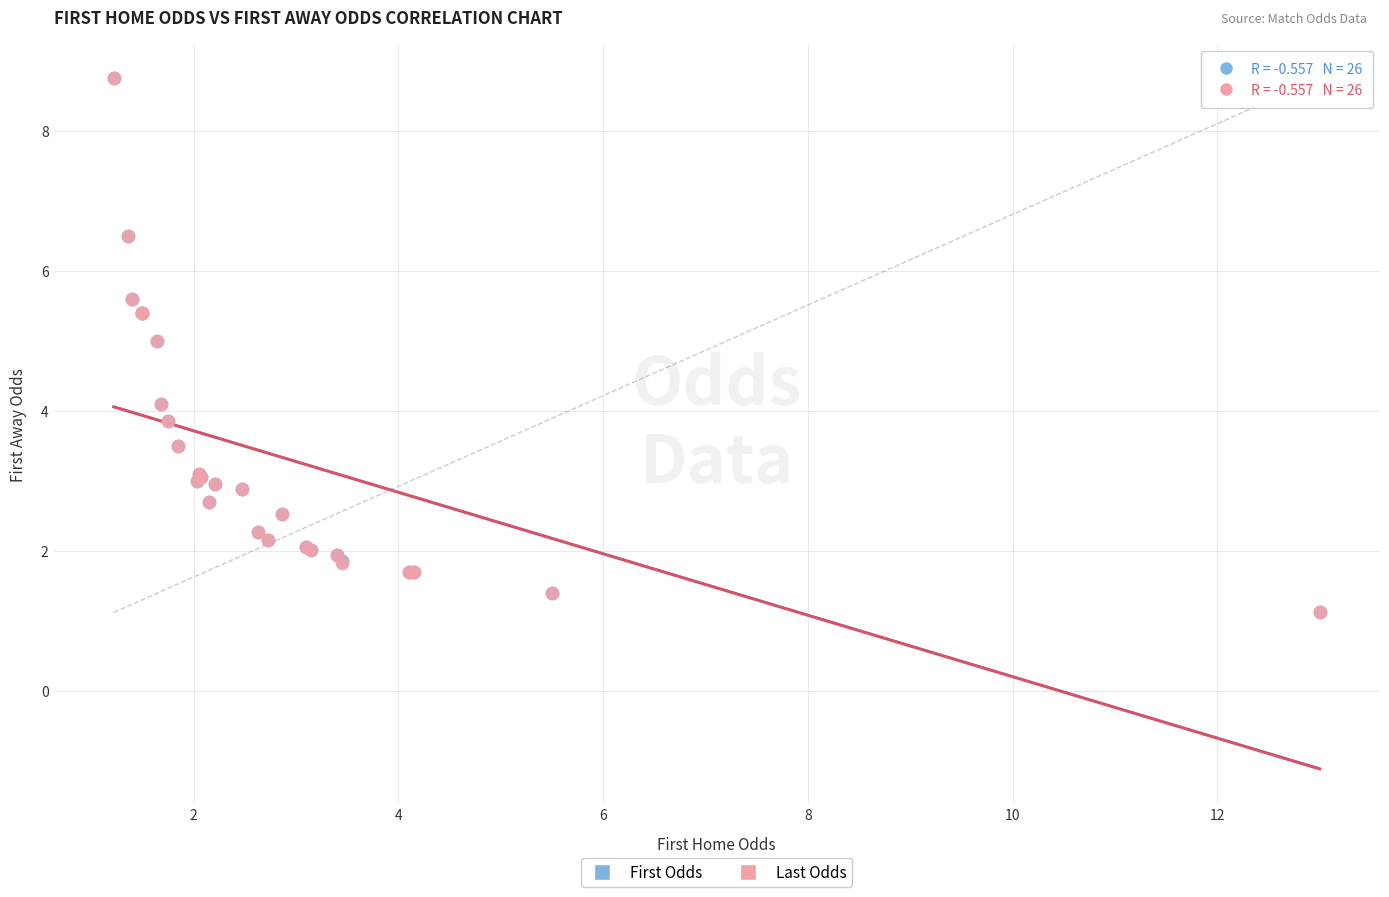

What are all the series names shown in the legend?

First Odds, Last Odds